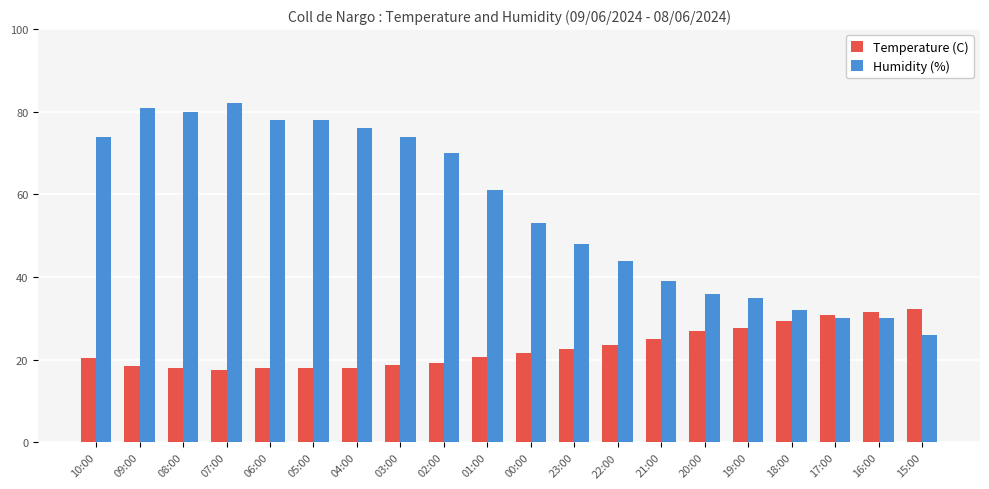

How many groups of bars are there?

20